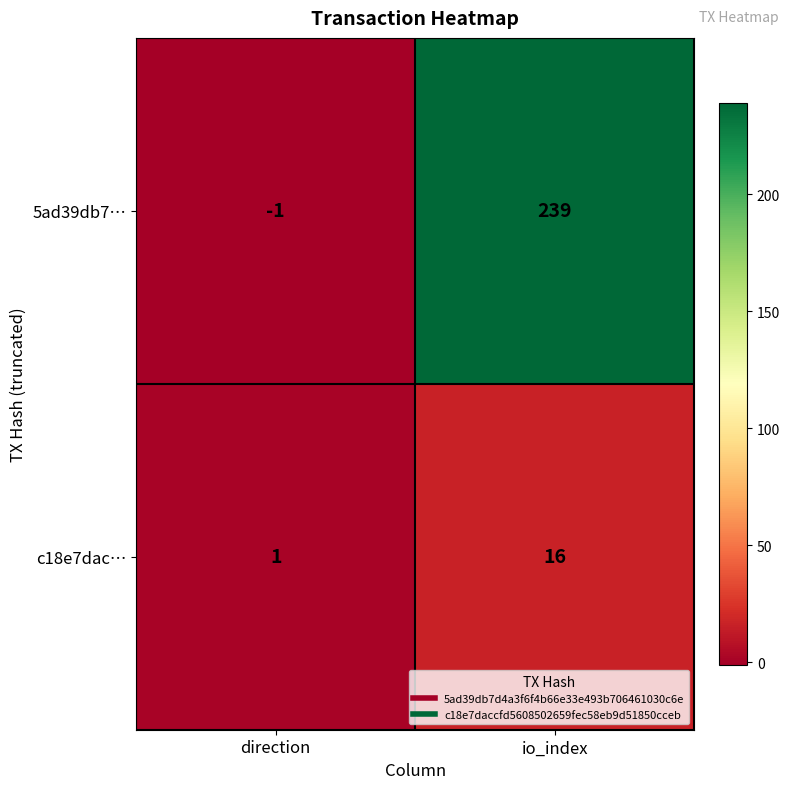

Reading right to left, list all the values displayed in this chart.

5ad39db7…: 239	-1
c18e7dac…: 16	1